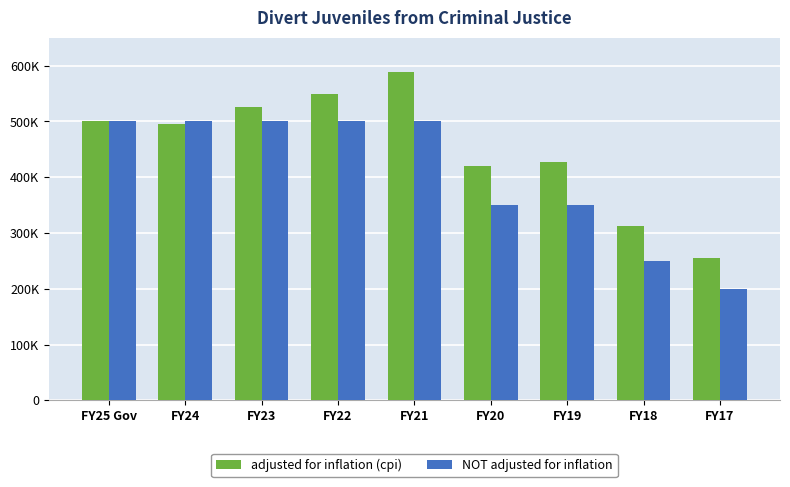

Which label corresponds to the smallest value in the chart?

FY17